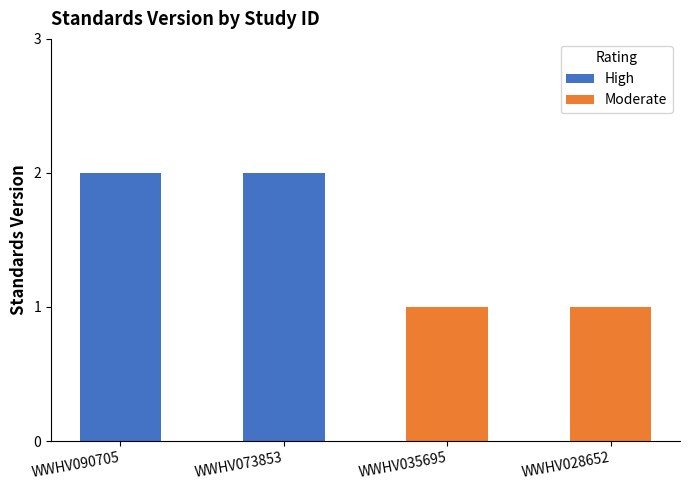

List the series in order of their overall mean, highest first.

High, Moderate